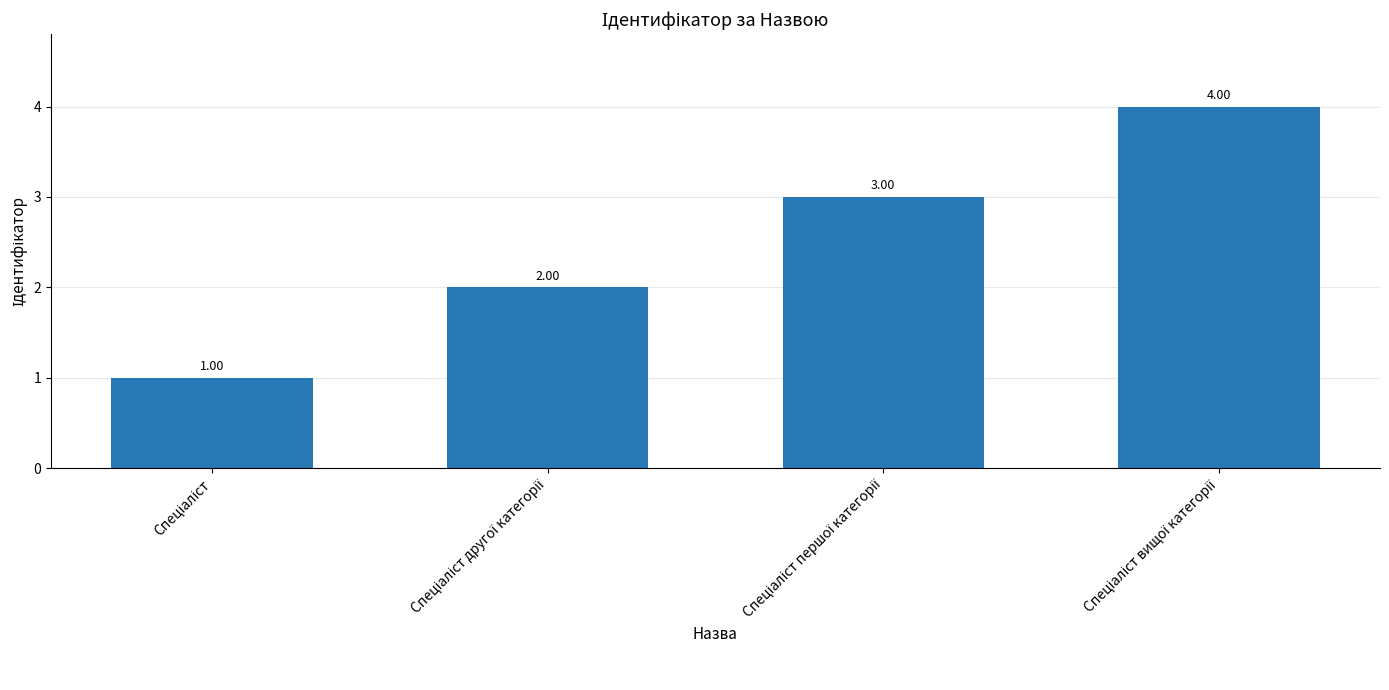

What is the difference between the maximum and minimum values?

3